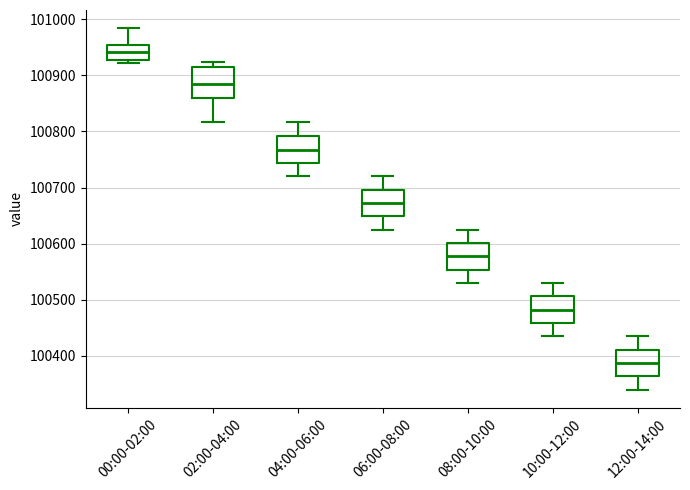

Reading left to right, transcribe this box plot: for each box, give where its median line is, the range the box spans, and where its two whiskers end, as read against the y-axis. The values are not printed on the chart, so give them approximately, as read against the axis.

00:00-02:00: median 100940, box 100930 to 100950, whiskers 100920 to 100980
02:00-04:00: median 100880, box 100860 to 100910, whiskers 100820 to 100920
04:00-06:00: median 100770, box 100740 to 100790, whiskers 100720 to 100820
06:00-08:00: median 100670, box 100650 to 100700, whiskers 100630 to 100720
08:00-10:00: median 100580, box 100550 to 100600, whiskers 100530 to 100630
10:00-12:00: median 100480, box 100460 to 100510, whiskers 100440 to 100530
12:00-14:00: median 100390, box 100360 to 100410, whiskers 100340 to 100440